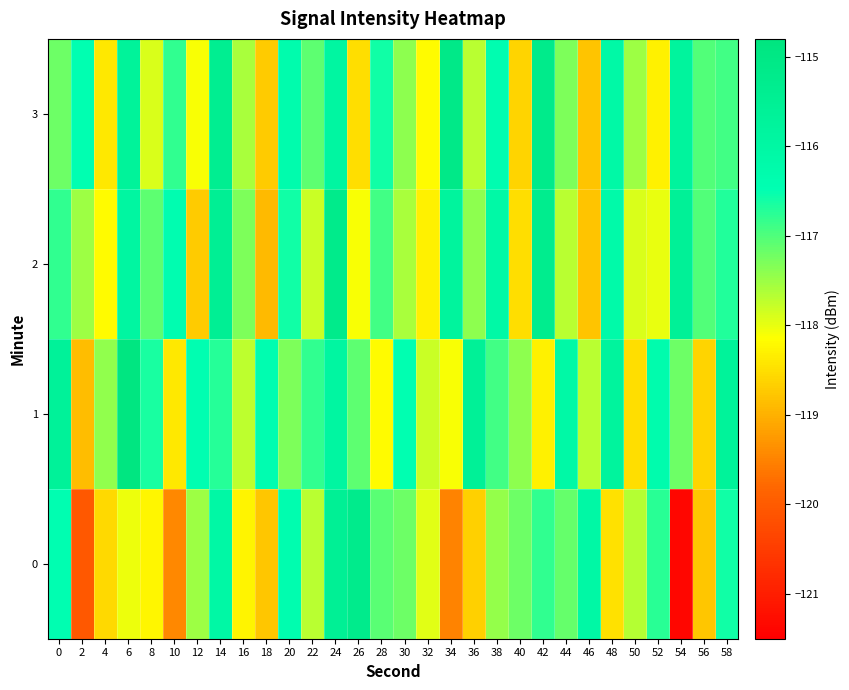

At how many categories does at least one series exceed -120?

30